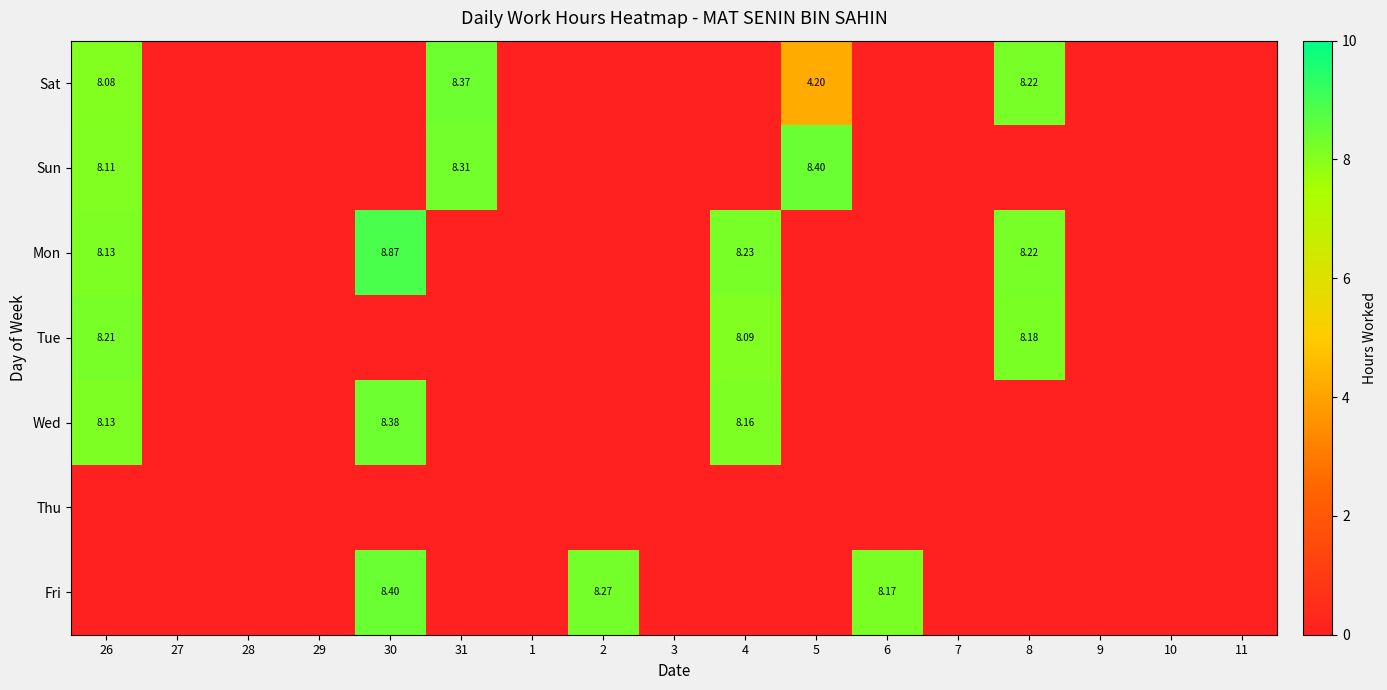

Is the value of Wed at 5 greater than the value of Mon at 29?

No